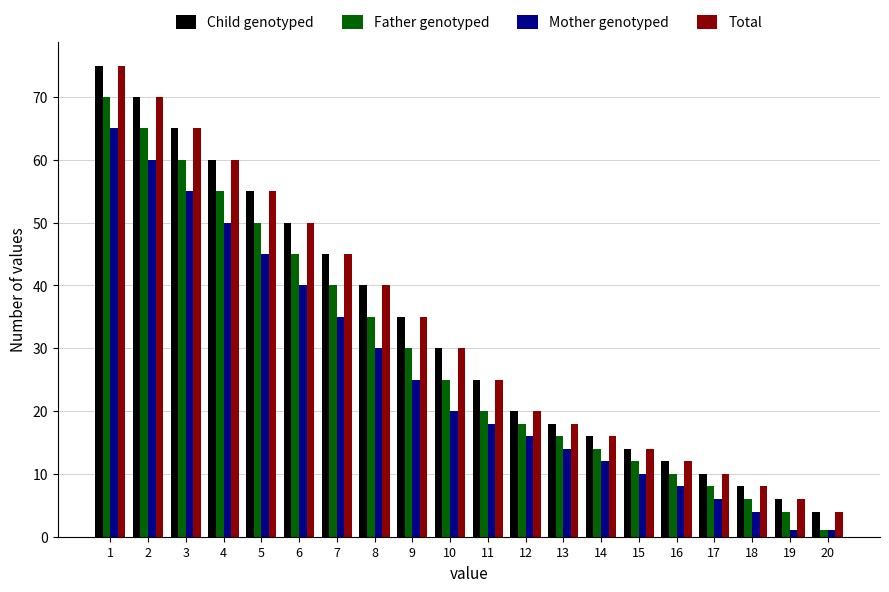

How many values in the Mother genotyped series are below 20?

10